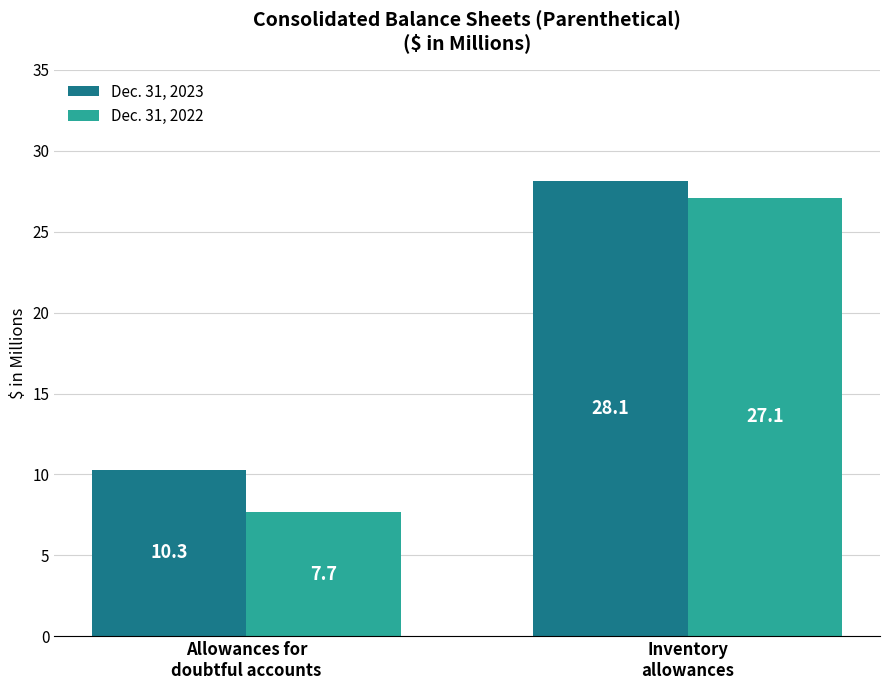

What is the difference between the maximum and minimum values in the Dec. 31, 2023 series?

17.8